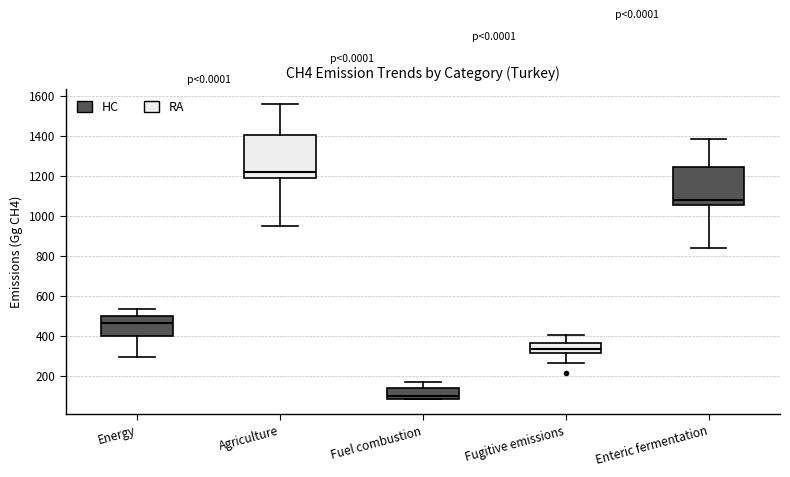

Reading left to right, transcribe this box plot: for each box, give where its median line is, the range the box spans, and where its two whiskers end, as read against the y-axis. The values are not printed on the chart, so give them approximately, as read against the axis.

Energy: median 460, box 400 to 500, whiskers 300 to 540
Agriculture: median 1220, box 1180 to 1400, whiskers 960 to 1560
Fuel combustion: median 100, box 80 to 140, whiskers 80 to 160
Fugitive emissions: median 340, box 320 to 360, whiskers 260 to 400
Enteric fermentation: median 1080, box 1060 to 1240, whiskers 840 to 1380